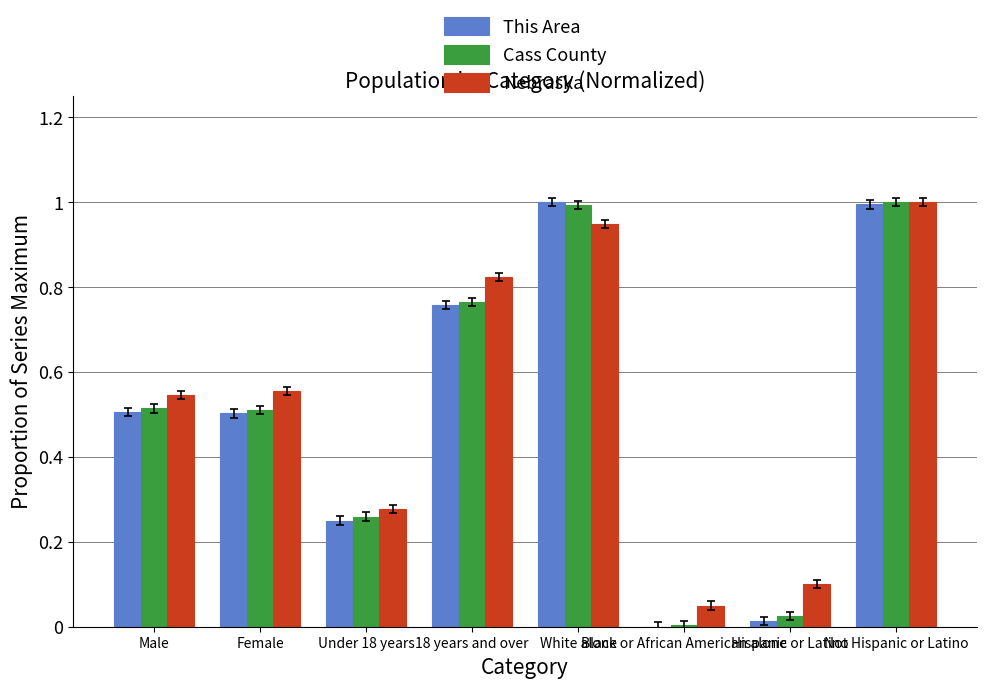

What is the sum of all This Area values?

4.0